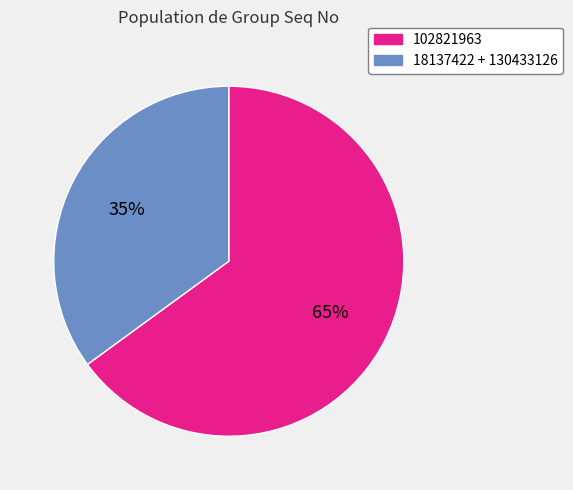

Is there any slice that represents more than half of the pie?

Yes